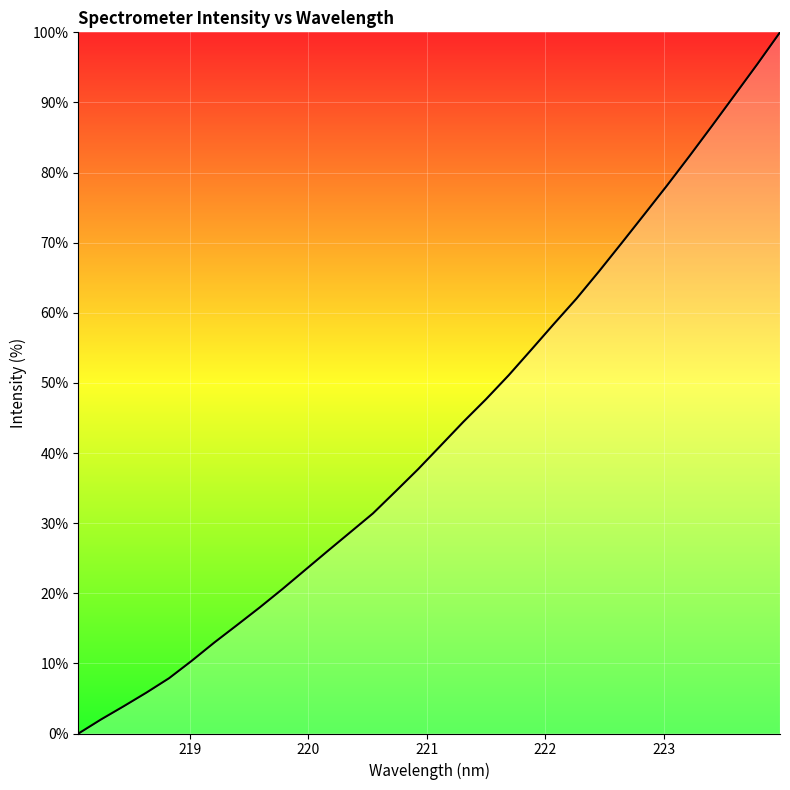

What is the greatest value displayed?

100.0